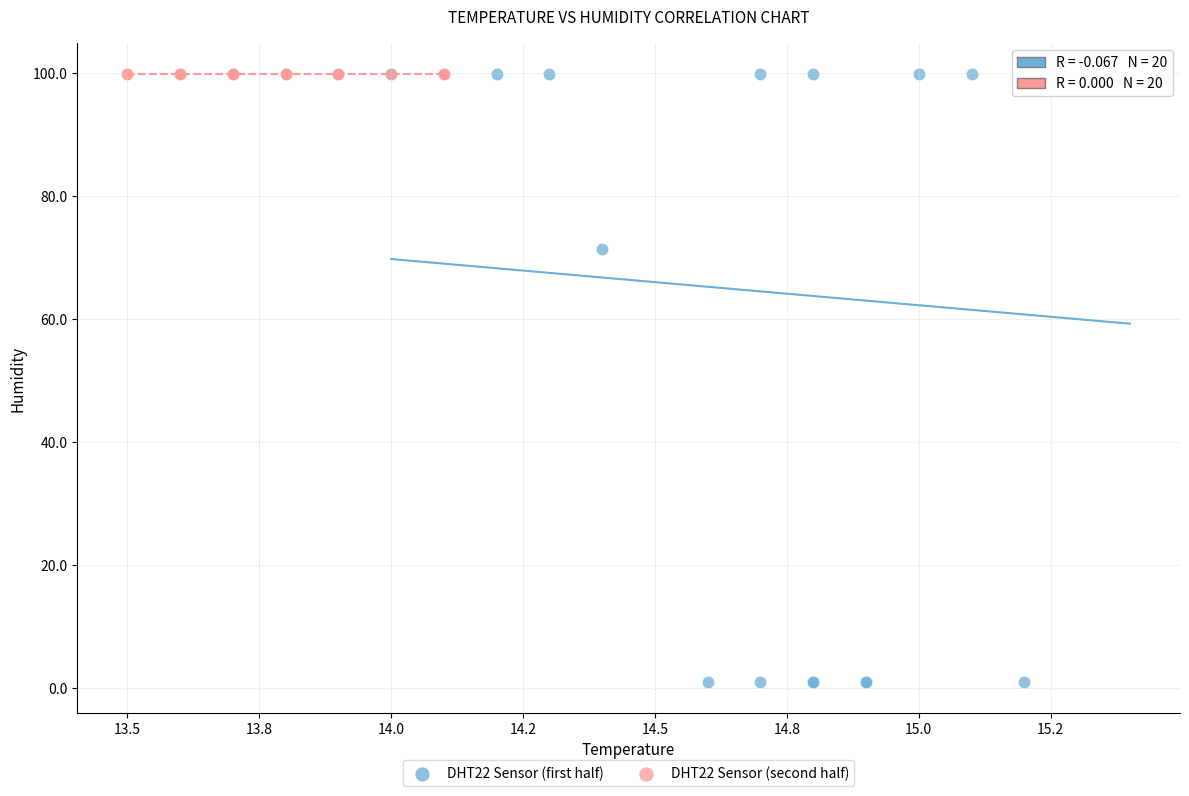

Which series contains the lowest Y value?

DHT22 Sensor (first half)